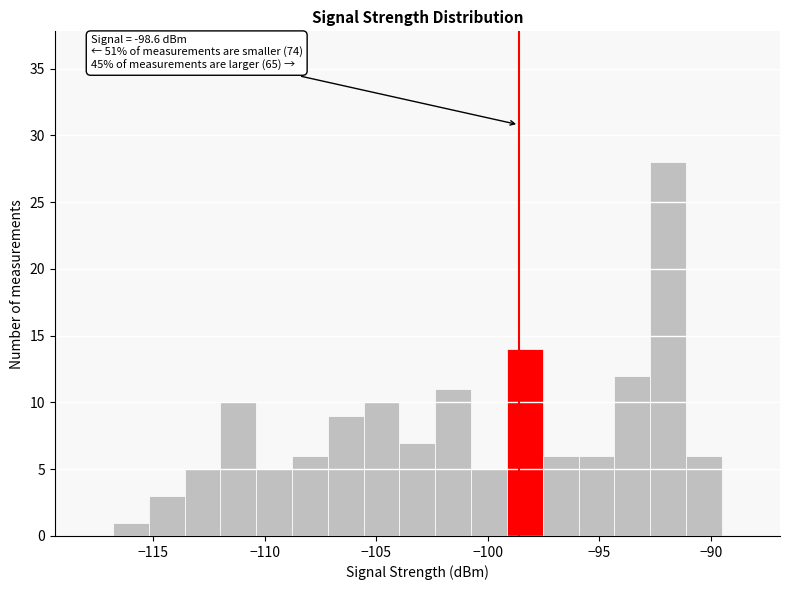

Read against the x-axis, roughly where is the centre of the tallest bar?

-92.0